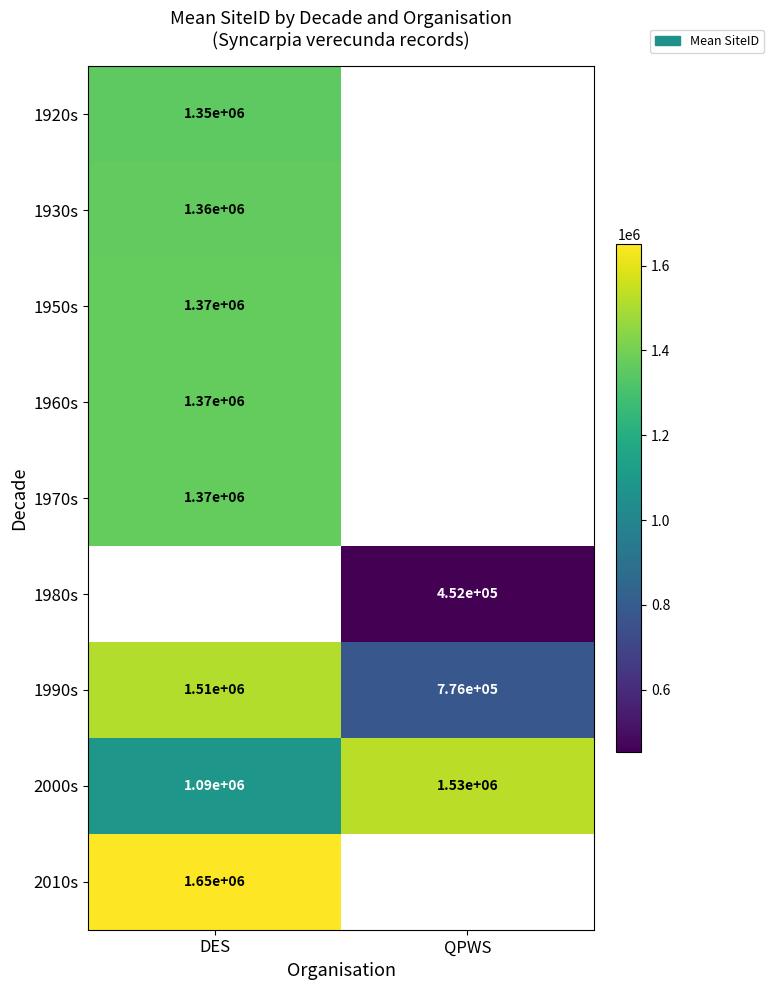

Is it true that 2010s equals 1650000 at DES?

True